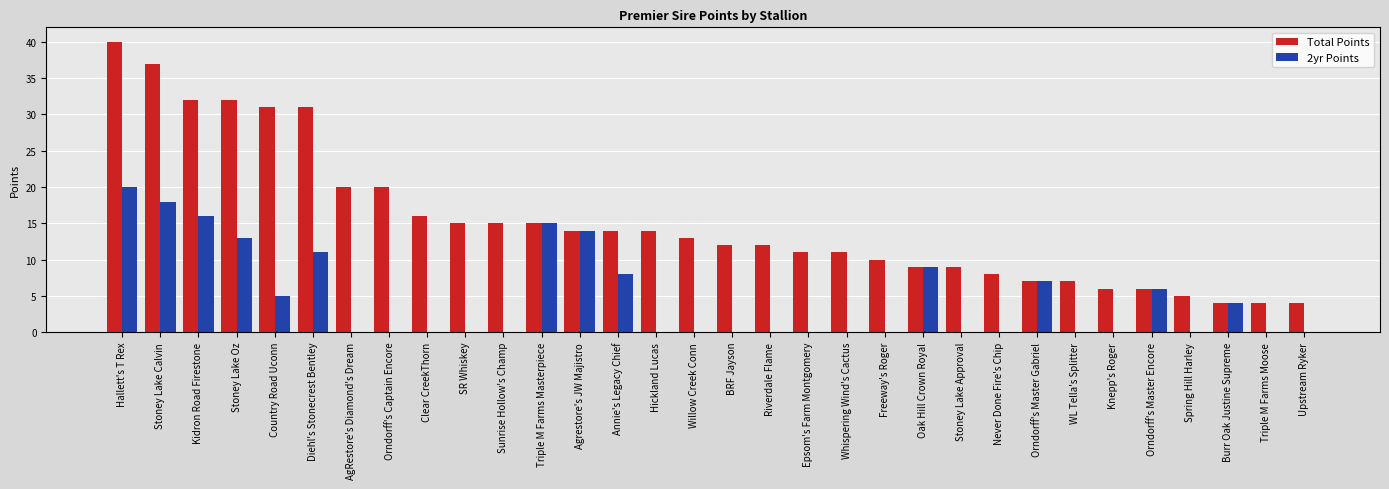

What is the sum of the Total Points values at Annie's Legacy Chief and Country Road Uconn?

45